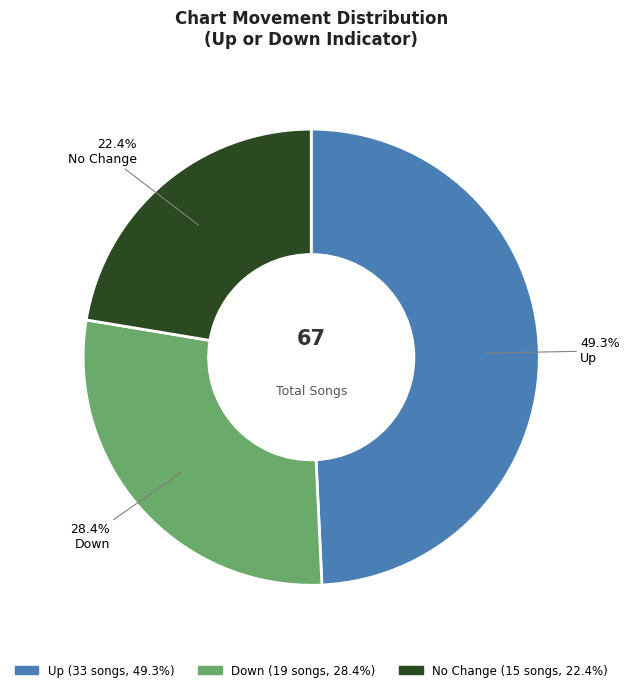

Does any single category account for the majority?

No